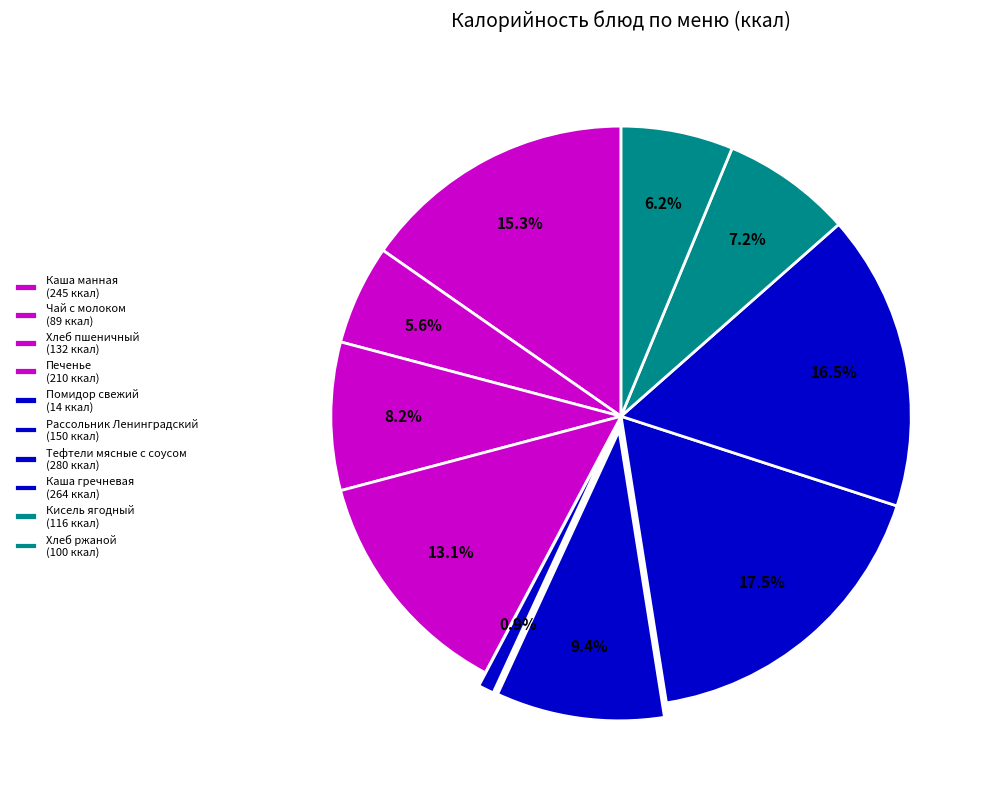

What is the total percentage of Хлеб пшеничный and Кисель ягодный?

15.5%